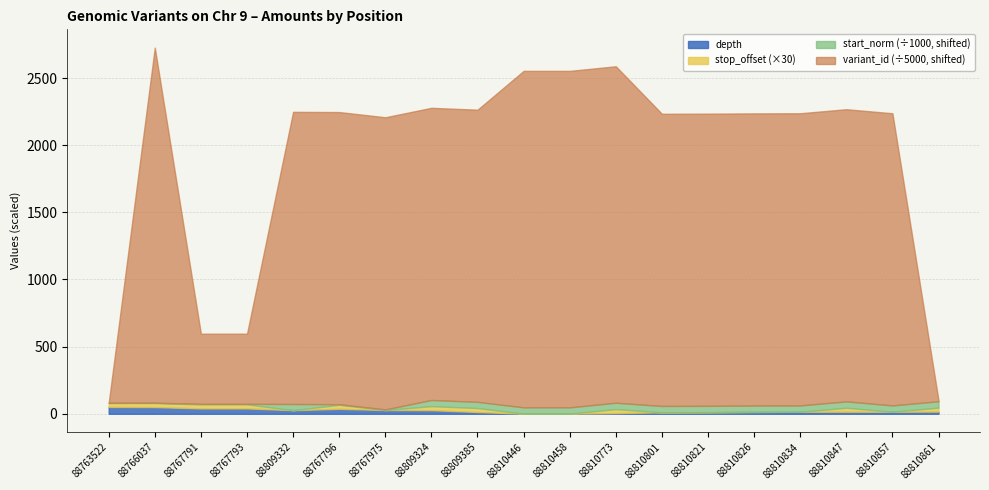

Is it true that depth equals 15.0 at 88810834?

True